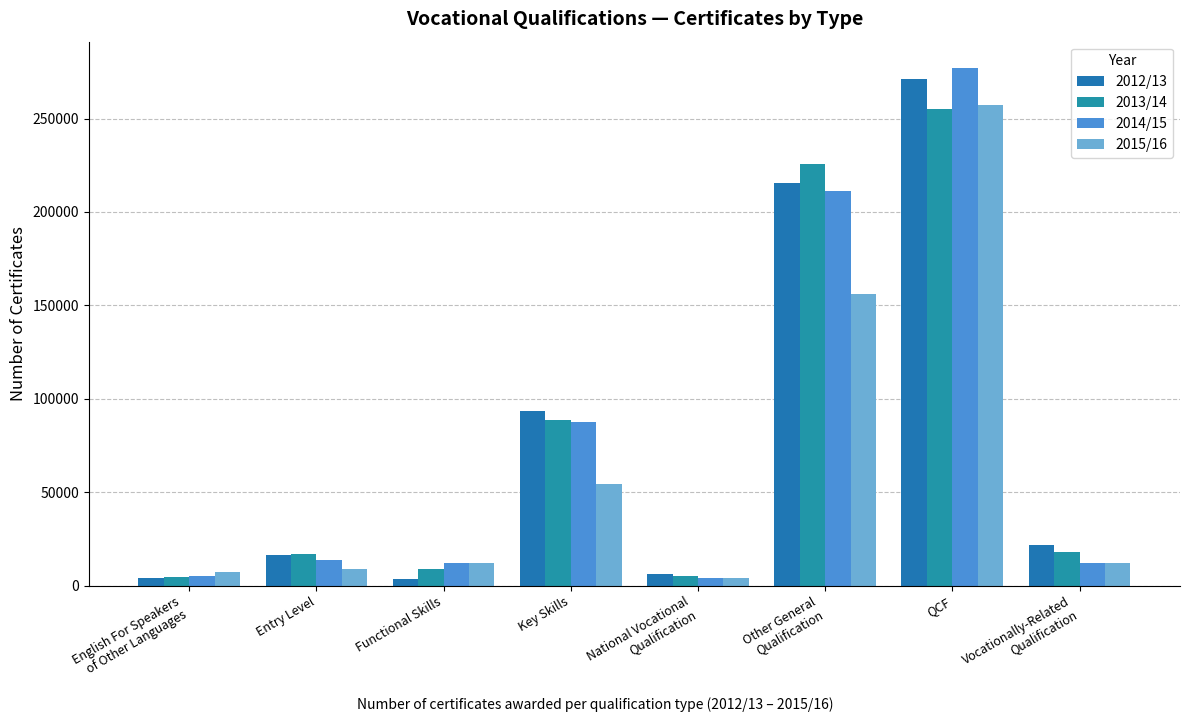

The value of 2012/13 at Other General
Qualification is 215385. True or false?

True